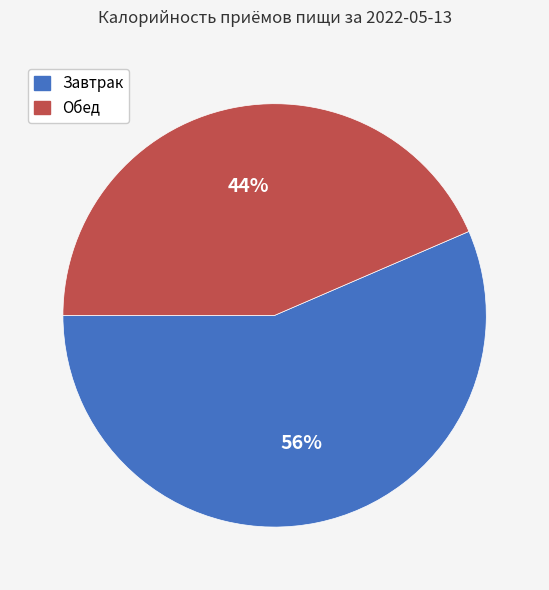

Is it true that Обед is 44% of the pie?

True